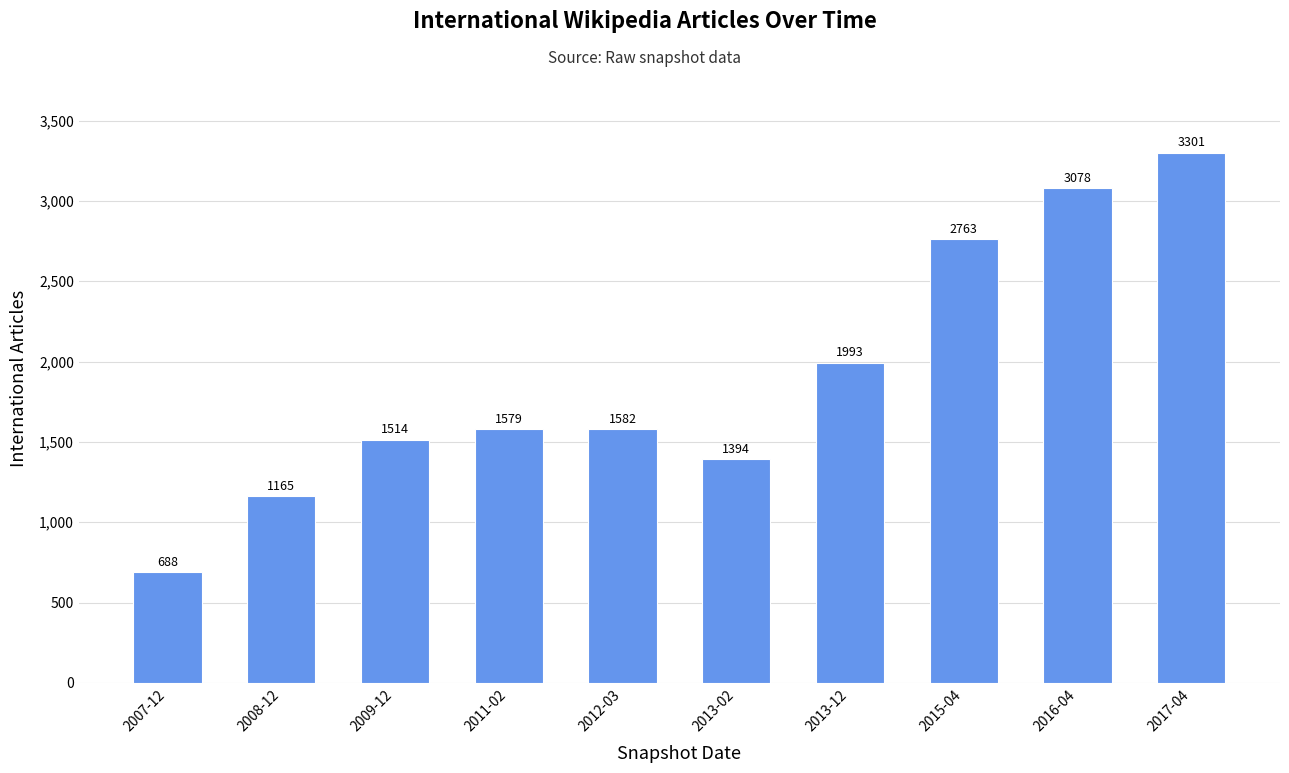

What is the difference between the maximum and minimum values?

2613